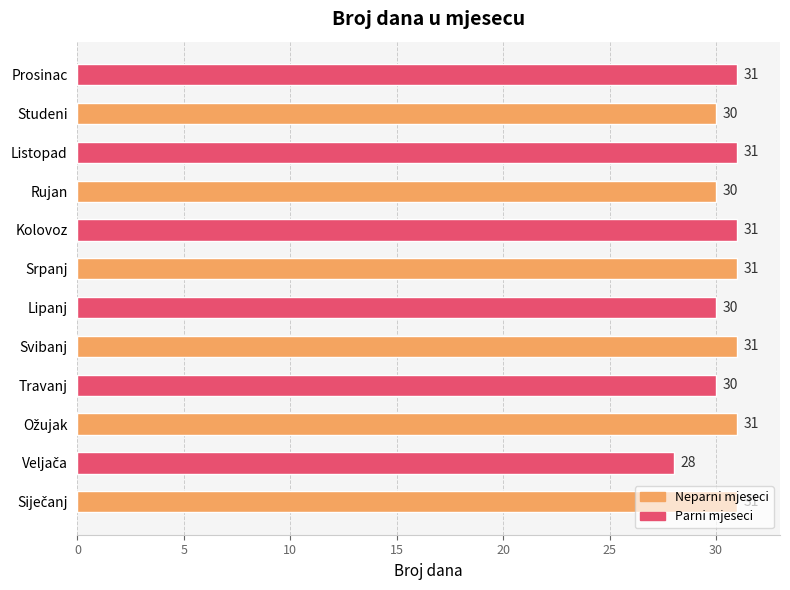

The chart shows a value of 49 at Listopad. True or false?

False